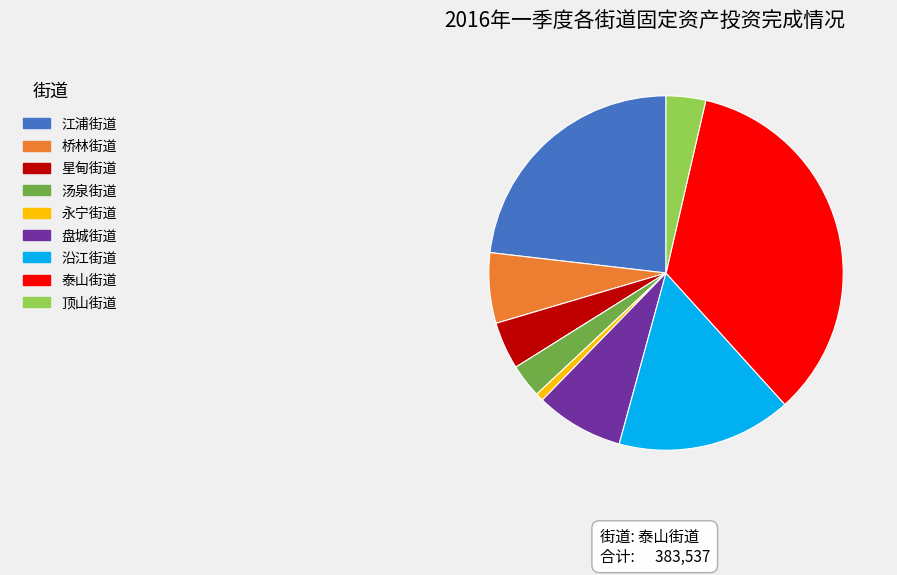

Is there any slice that represents more than half of the pie?

No